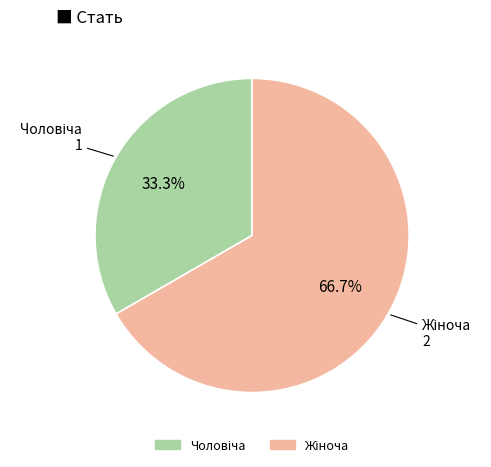

Does any single category account for the majority?

Yes